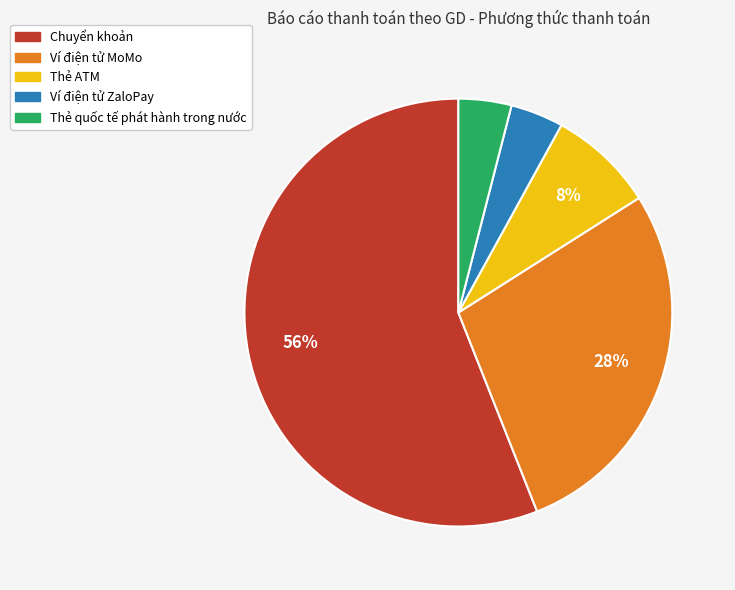

True or false: Thẻ ATM accounts for 8% of the total.

True